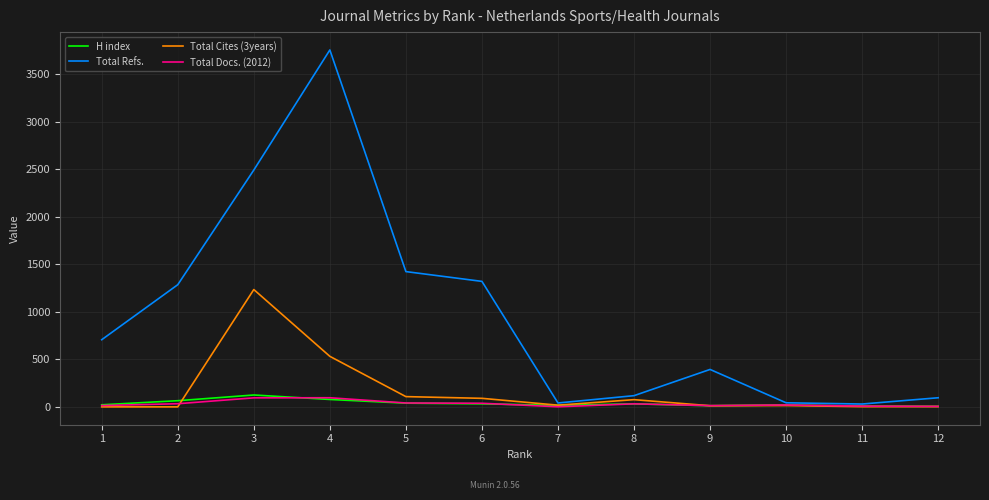

The value of Total Docs. (2012) at 3 is 95. True or false?

True